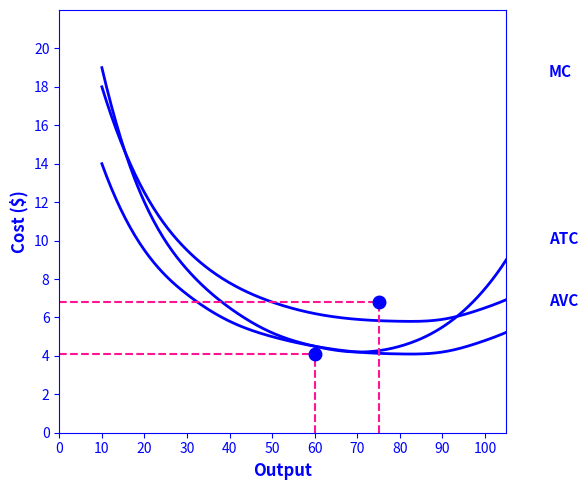

At how many categories does at least one series exceed 11?

3